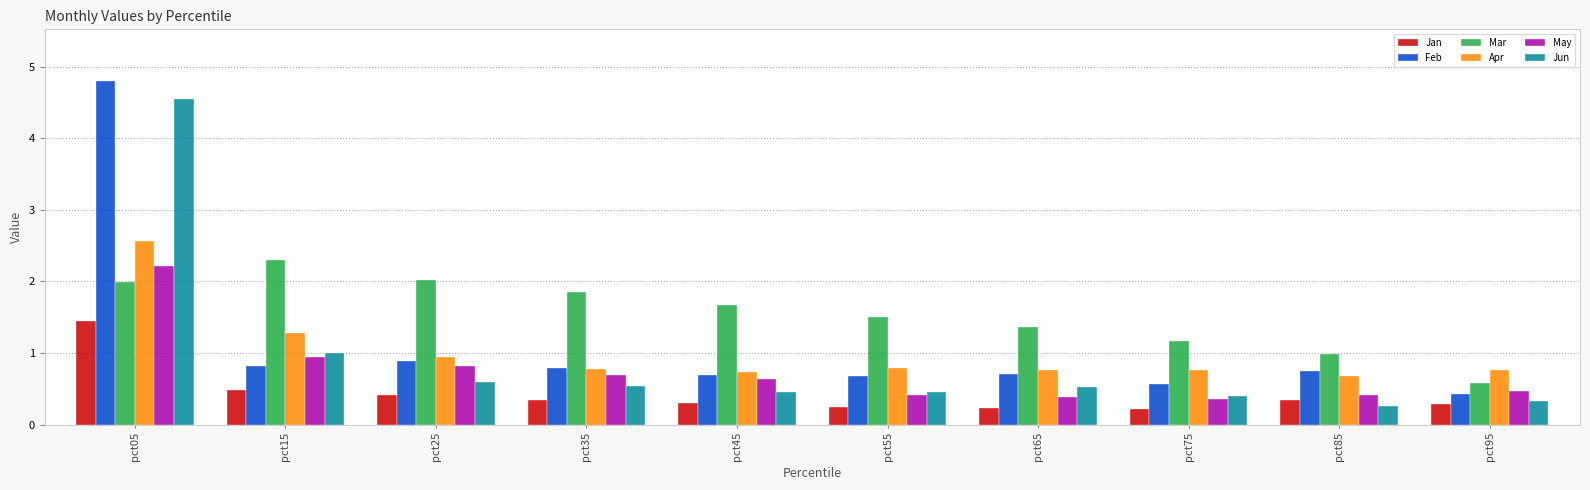

What is the value of the Apr bar at the 10th from the left?

0.8